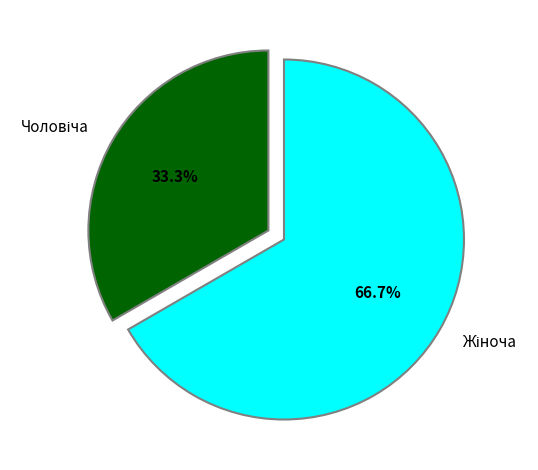

Is there a majority slice in this chart?

Yes